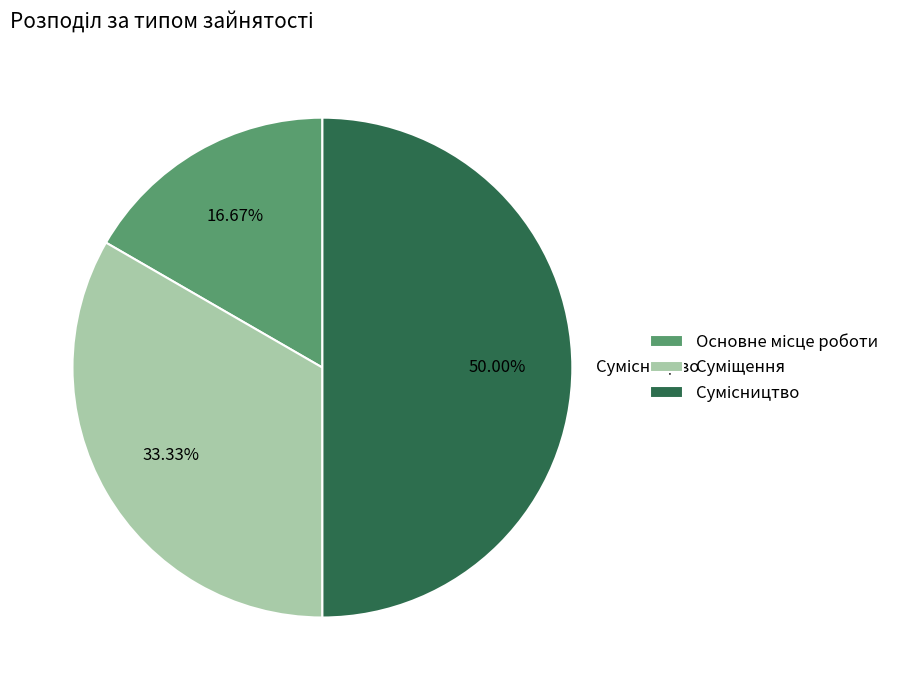

How many slices are in this pie chart?

3